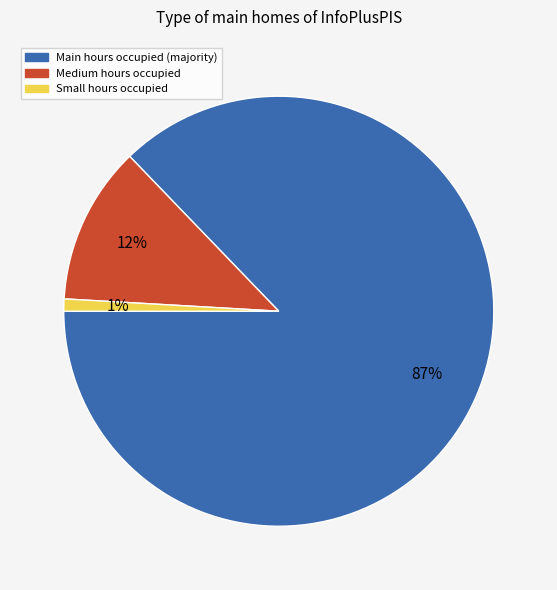

To the nearest percent, what portion does Medium hours occupied represent?

12%